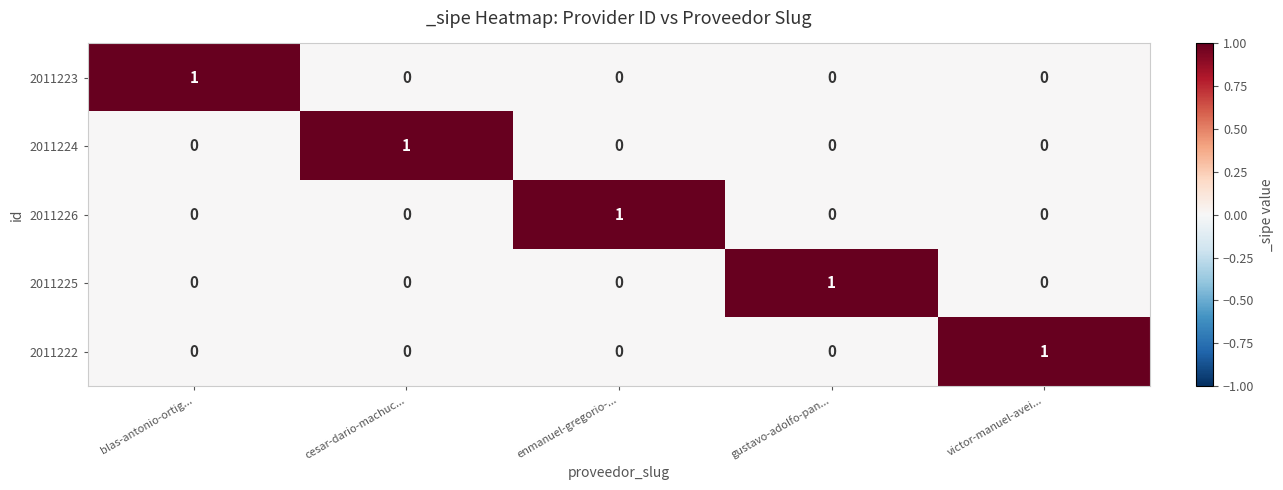

How many 2011226 values are between 0 and 1?

5